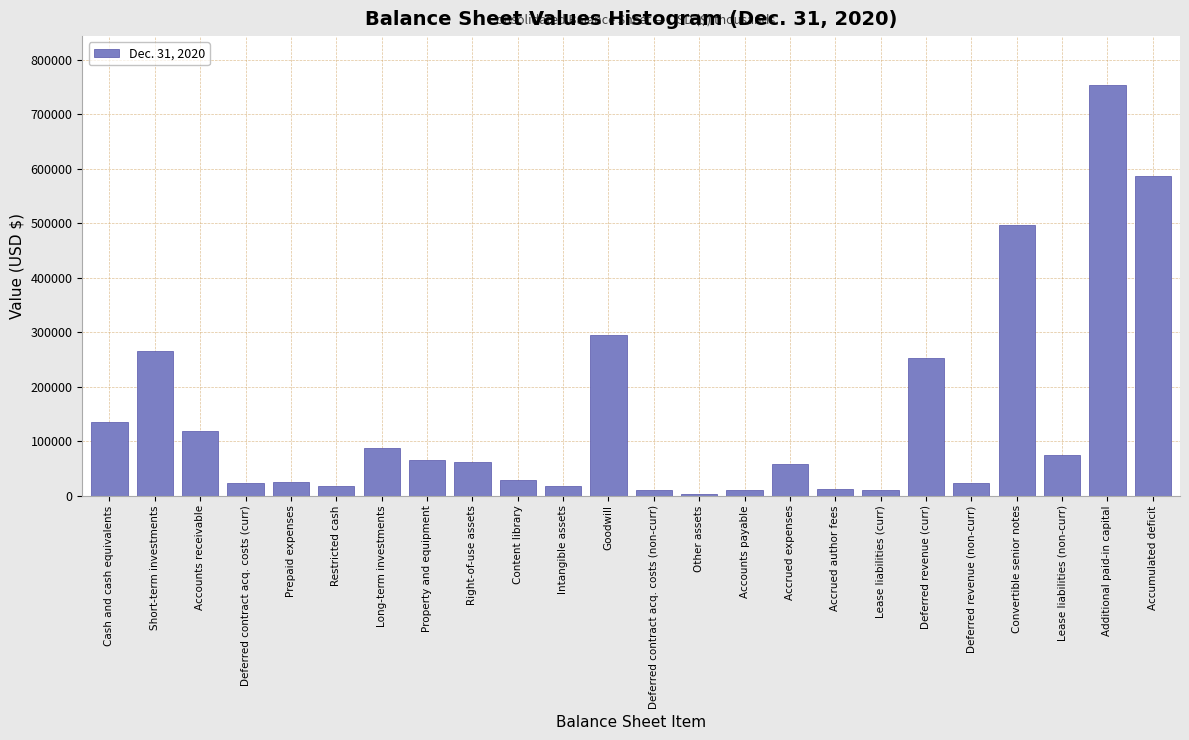

Which label corresponds to the largest value in the chart?

Additional paid-in capital